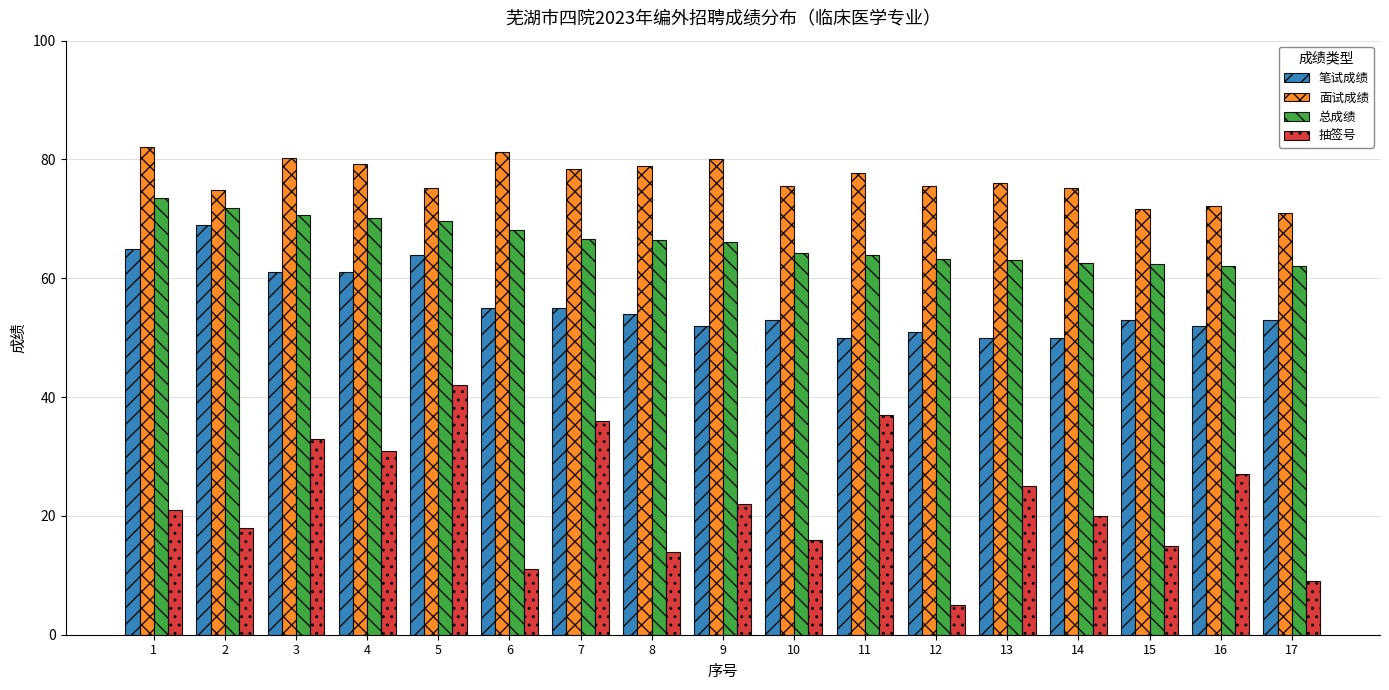

What is the value of the 面试成绩 bar at the 8th from the left?

78.8